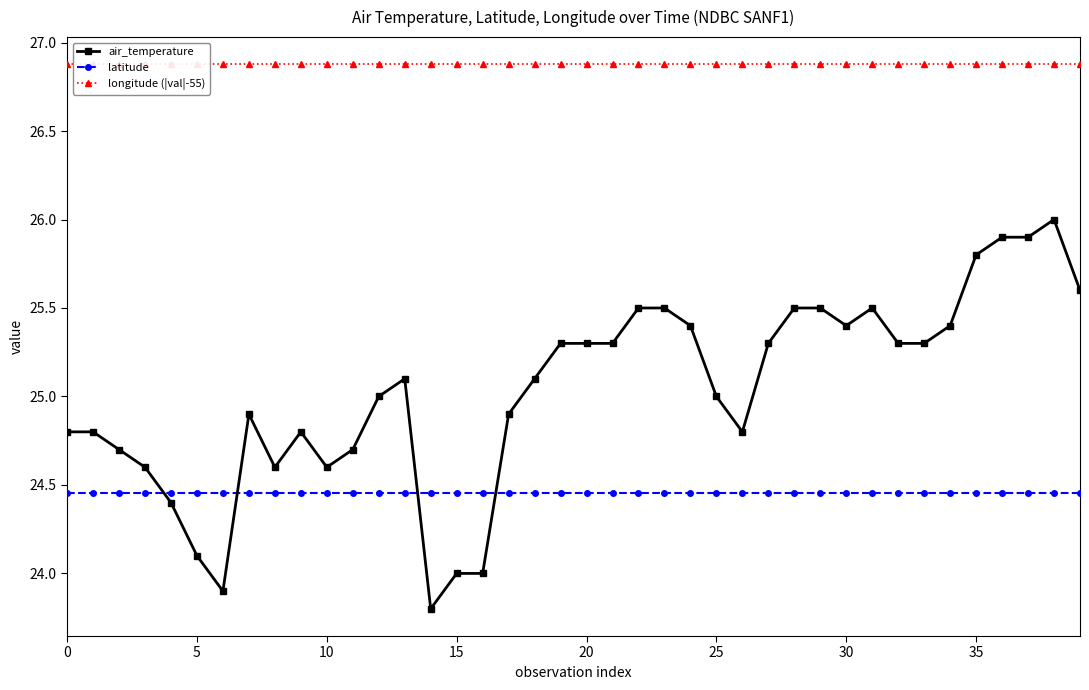

What is the value of the air_temperature point at the 39th from the left?

26.0